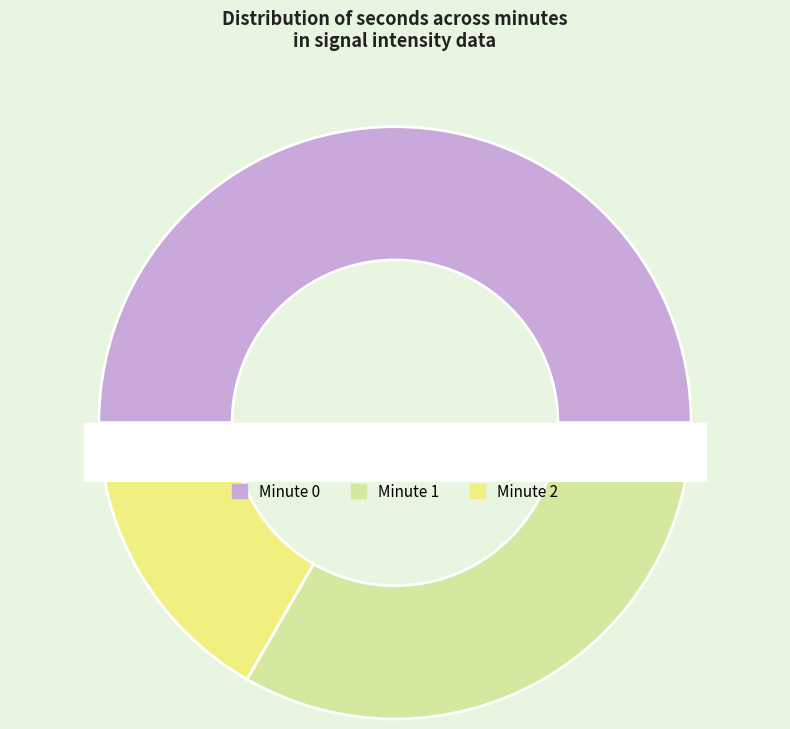

What percentage is the Minute 0 slice, to the nearest percent?

50%